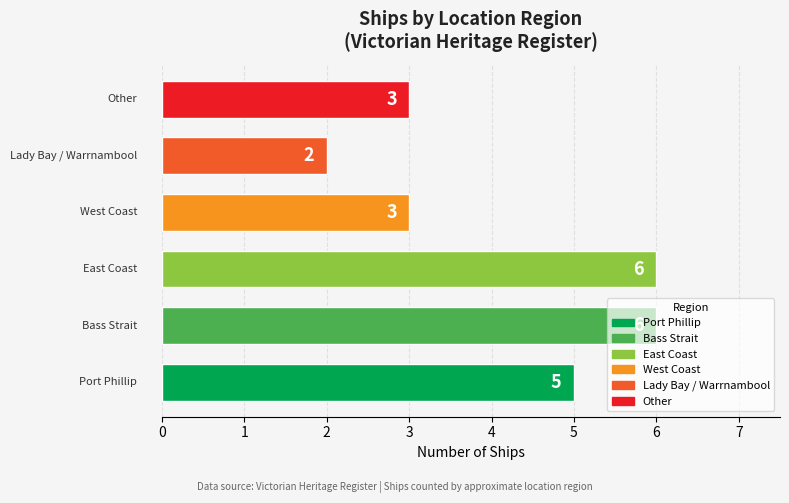

Count the values in the range 3 to 6.

5